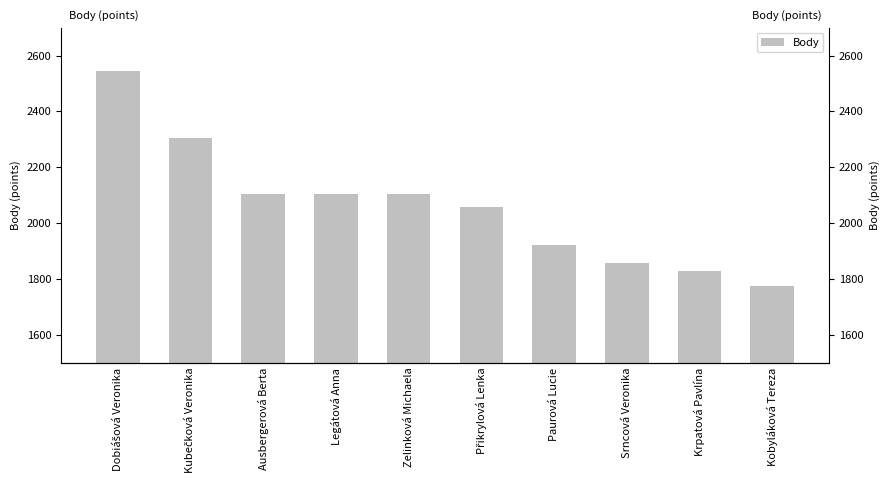

Between Kubečková Veronika and Legátová Anna, which is larger?

Kubečková Veronika